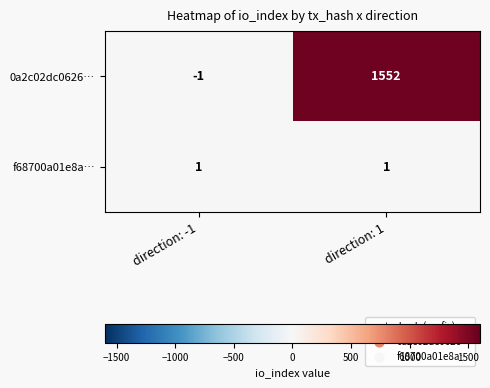

List the series in order of their peak value, highest first.

0a2c02dc0626…, f68700a01e8a…